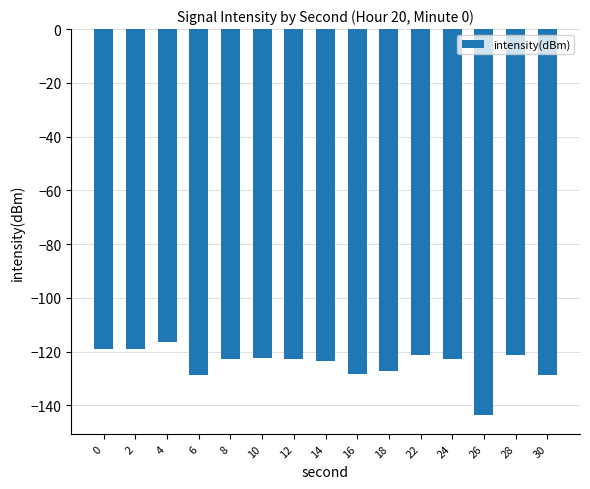

Which category has the lowest value across all series?

26